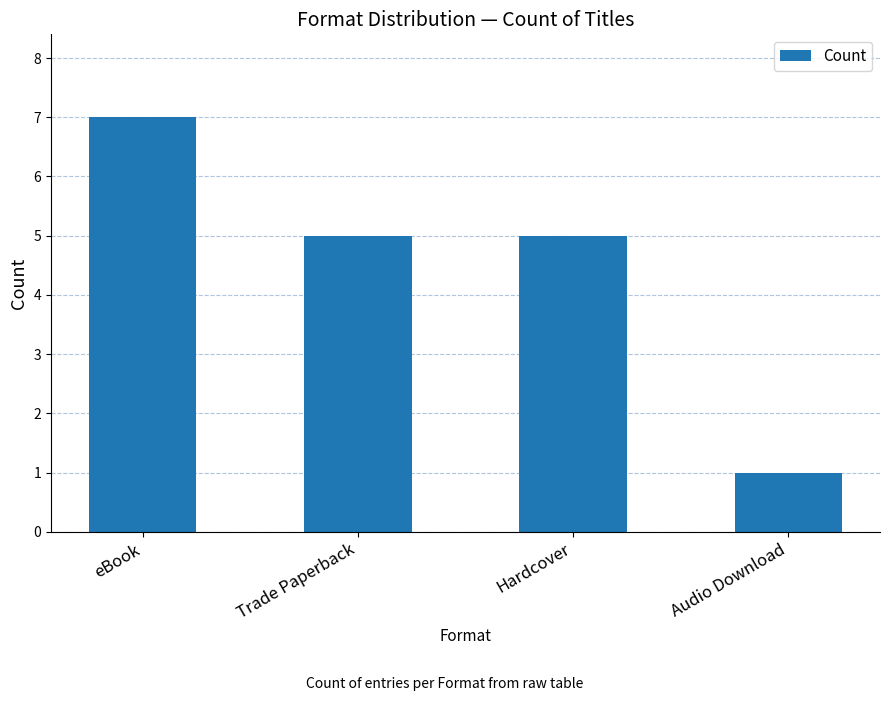

What is the label of the 4th bar from the left?

Audio Download